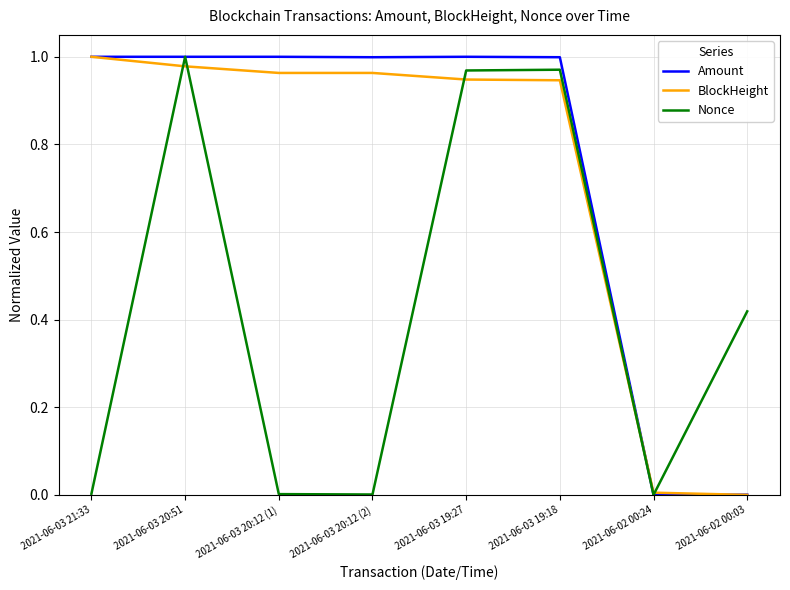

Is the value of Amount at 2021-06-03 20:12 (1) greater than the value of BlockHeight at 2021-06-03 20:12 (2)?

Yes